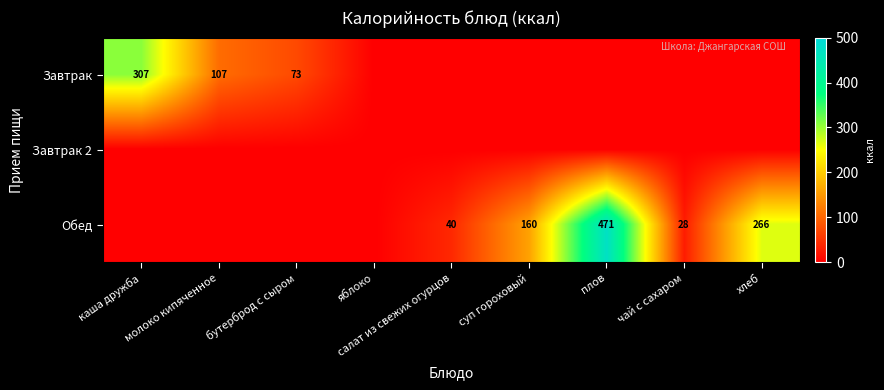

Is it true that Завтрак equals 307 at каша дружба?

True